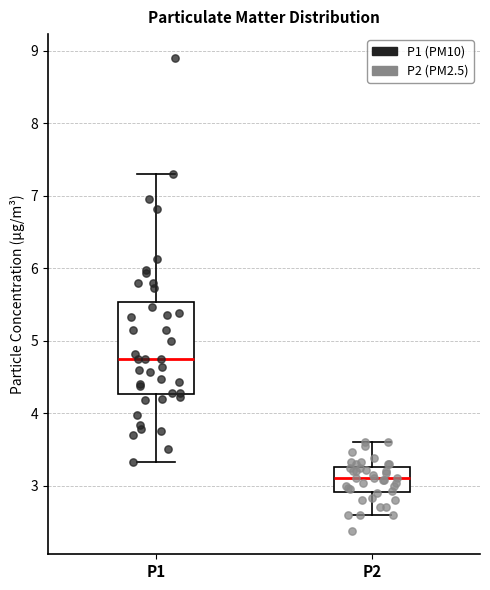

Which box is the tallest, from its lower edge to its upper edge?

P1